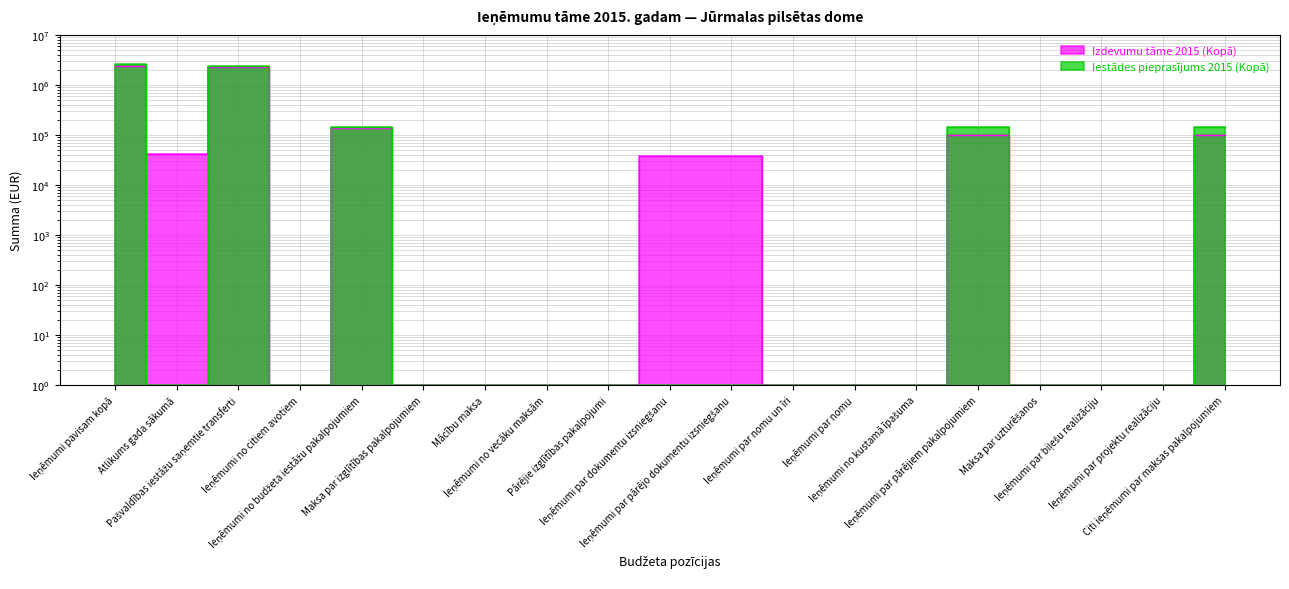

True or false: Iestādes pieprasījums 2015 (Kopā) has more than 0 points higher than both neighbors.

True